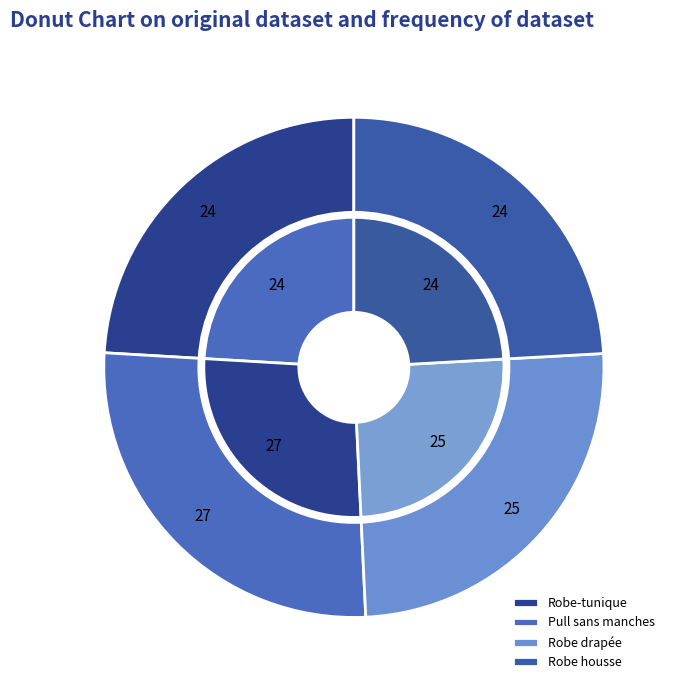

Is it true that Pull sans manches is 27% of the pie?

True